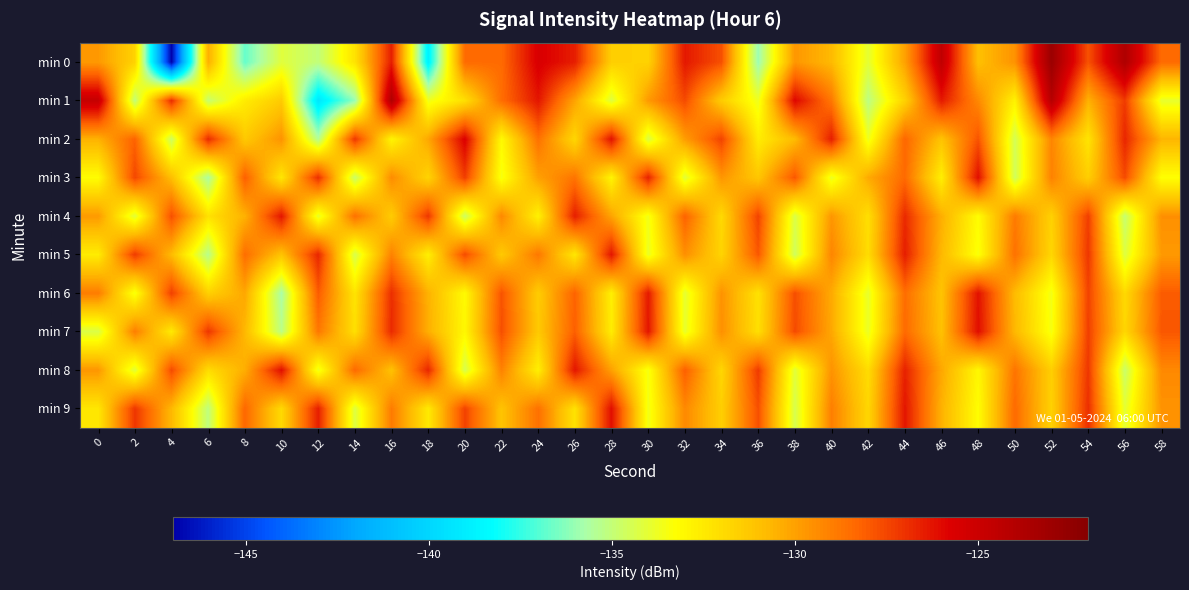

Which has a higher value, 52 or 38?

52